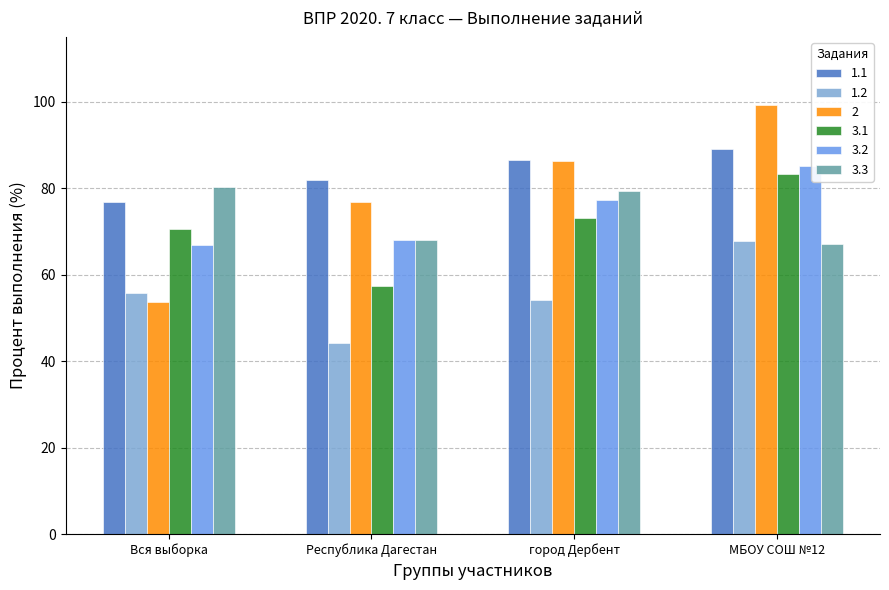

Where is 1.1 nearest to the value 82?

Республика Дагестан